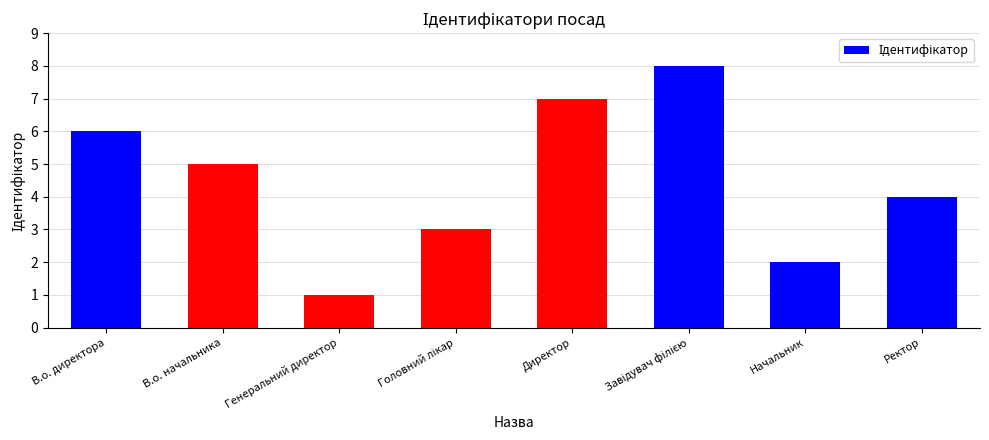

What is the change in value from В.о. начальника to Генеральний директор?

-4